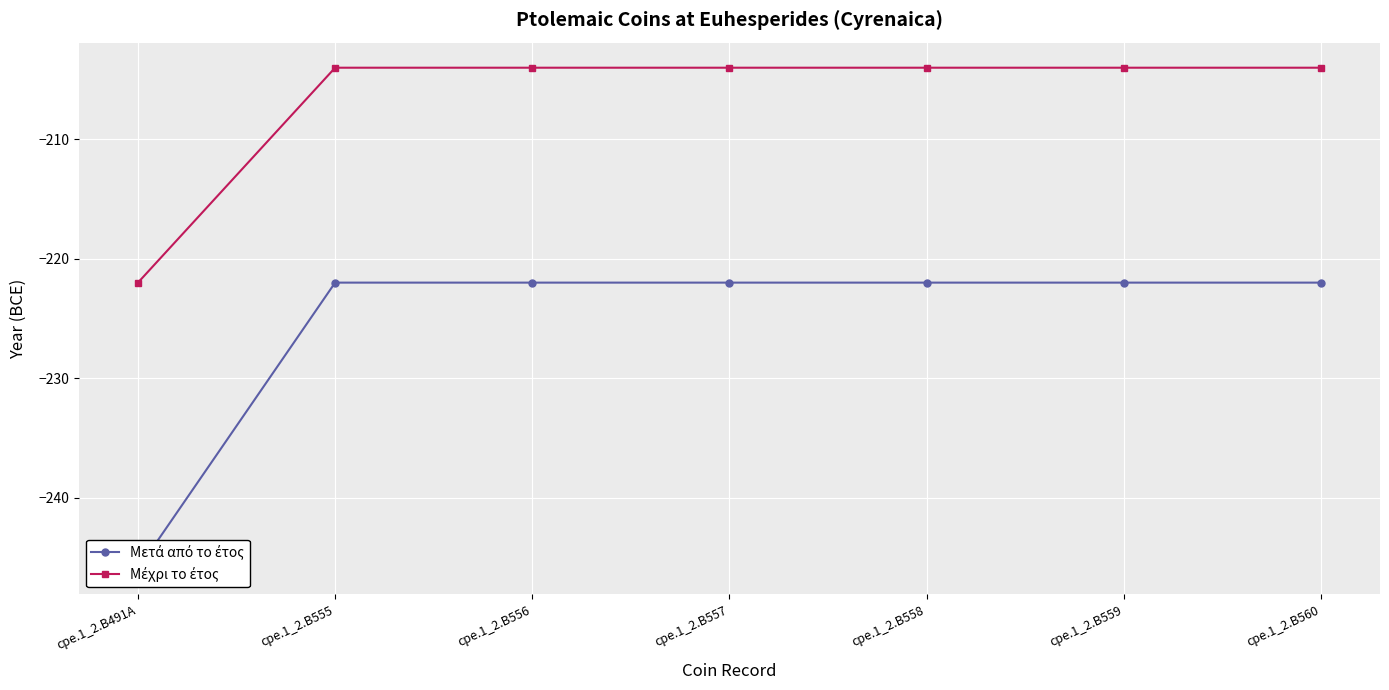

True or false: Μετά από το έτος and Μέχρι το έτος cross at least once.

False